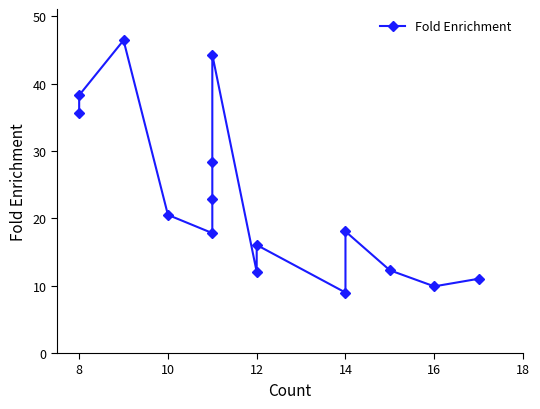

The value at 8 is 38.3. True or false?

True